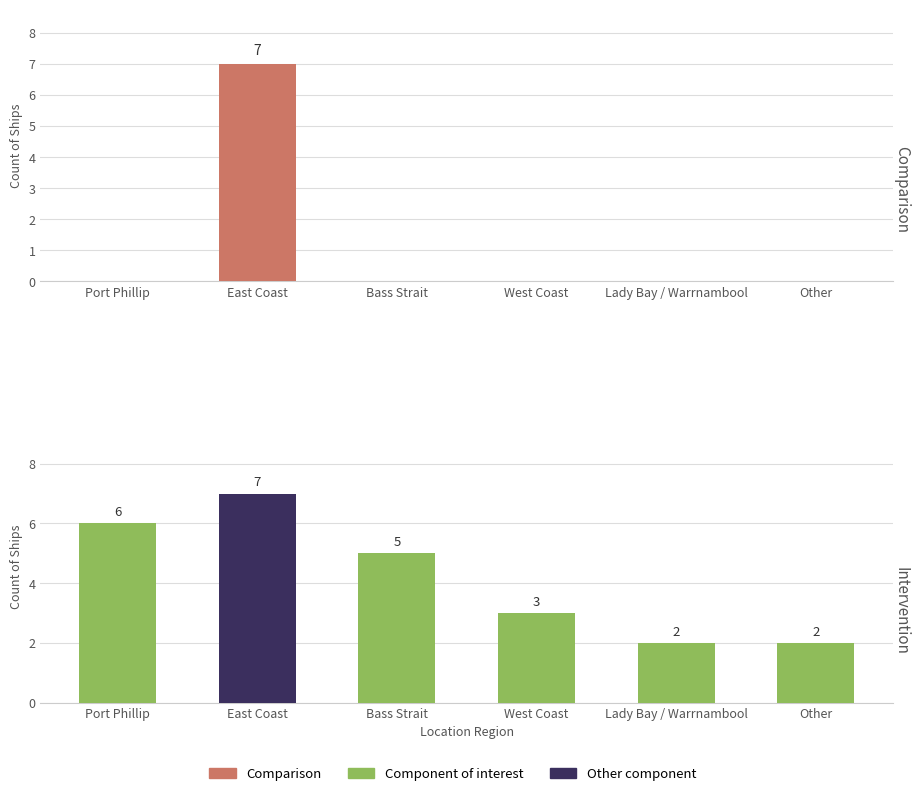

List the labels in order of value, largest first.

East Coast, Port Phillip, Bass Strait, West Coast, Lady Bay / Warrnambool, Other